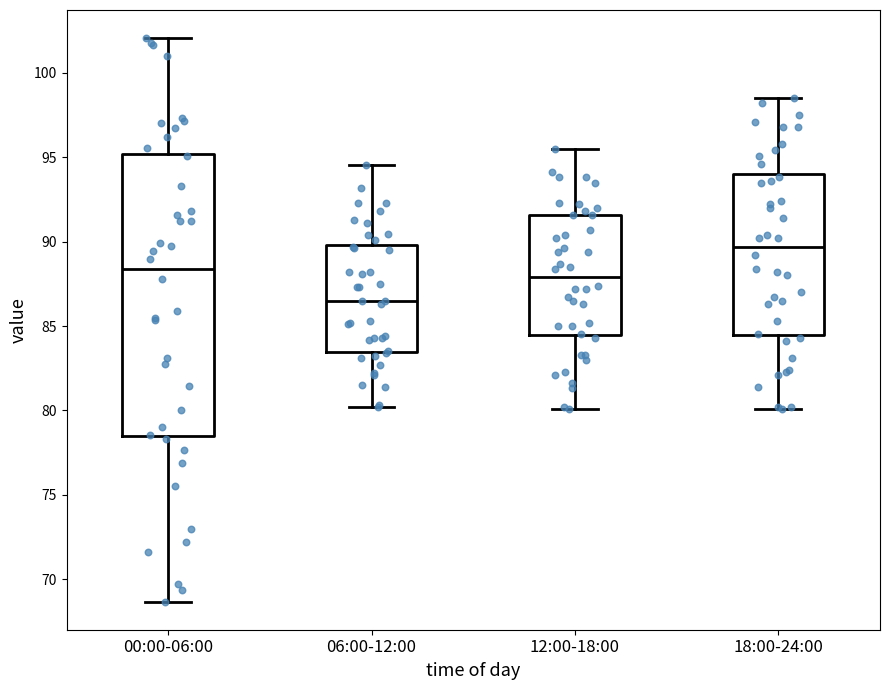

Reading left to right, read every box against the y-axis: the position of its median line, the range the box covers, and the ends of its whiskers. The values are not printed on the chart, so give them approximately, as read against the axis.

00:00-06:00: median 88.5, box 78.5 to 95.0, whiskers 68.5 to 102.0
06:00-12:00: median 86.5, box 83.5 to 90.0, whiskers 80.0 to 94.5
12:00-18:00: median 88.0, box 84.5 to 91.5, whiskers 80.0 to 95.5
18:00-24:00: median 89.5, box 84.5 to 94.0, whiskers 80.0 to 98.5